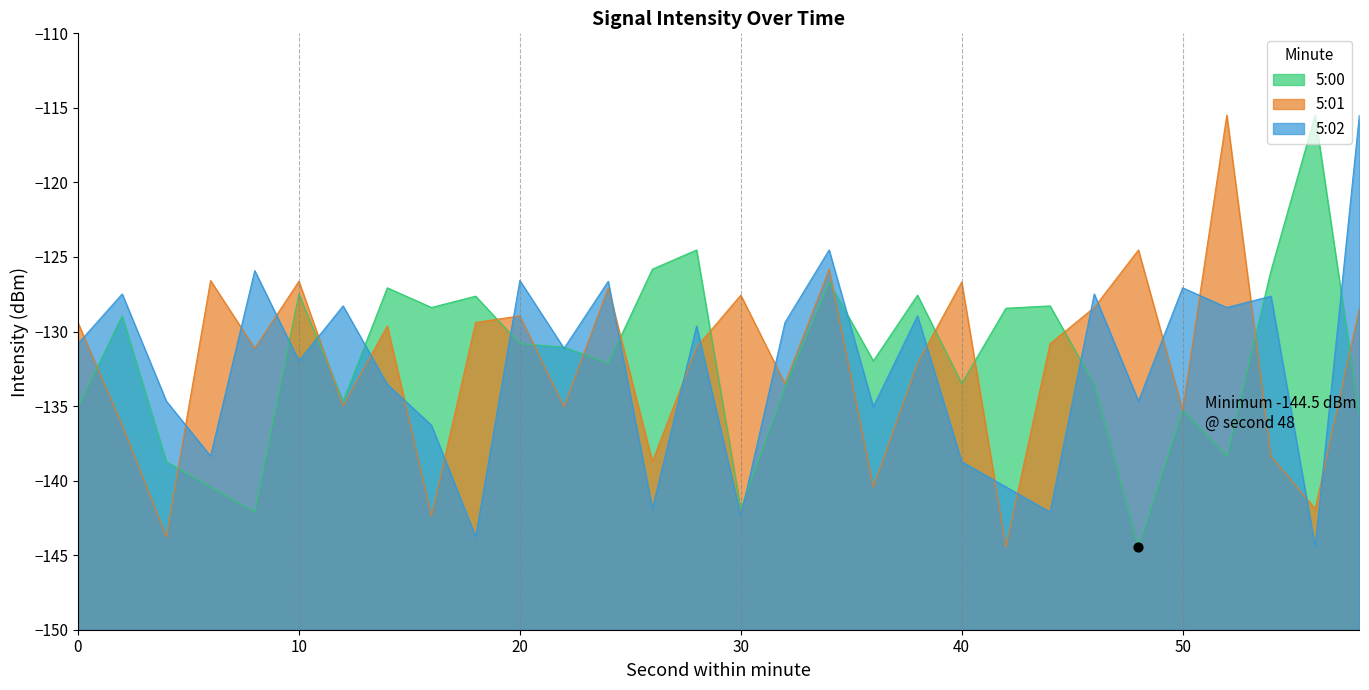

What is the total value across all series at 2?

-392.7